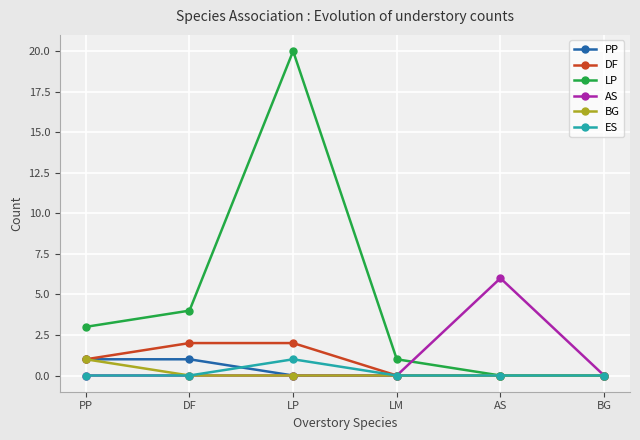

How many values in the LP series are below 3?

3